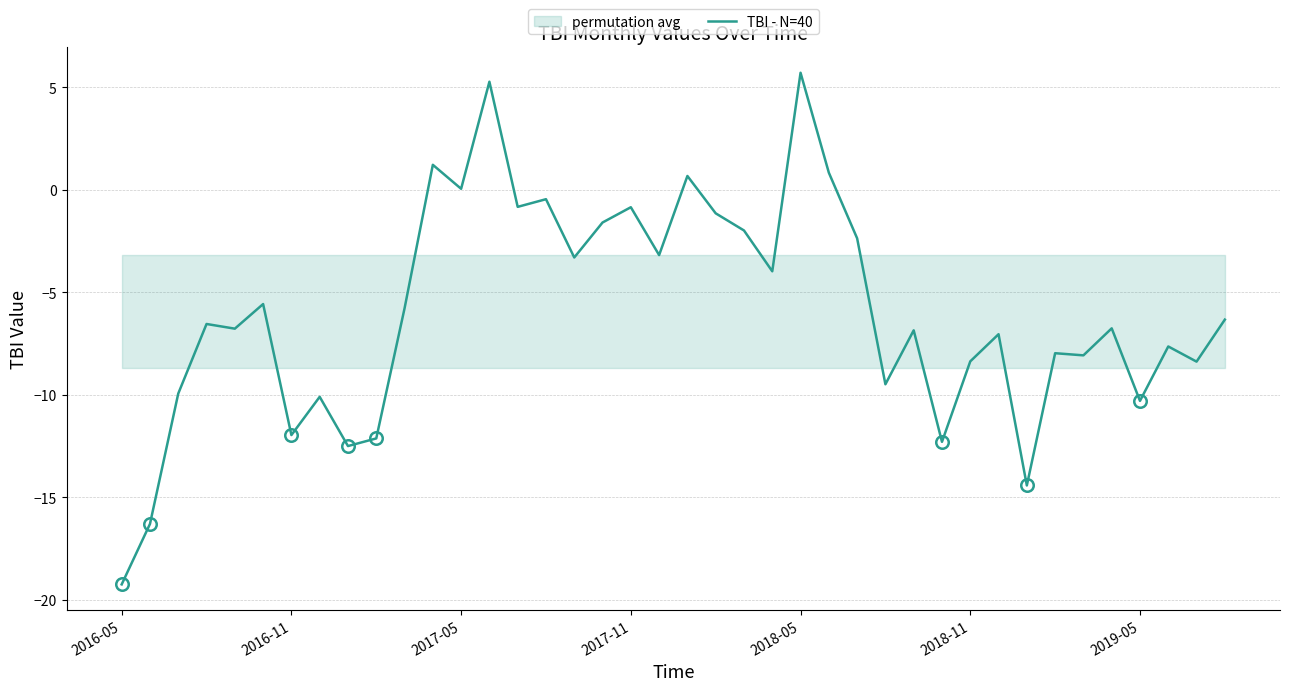

How many positive values are there?

6